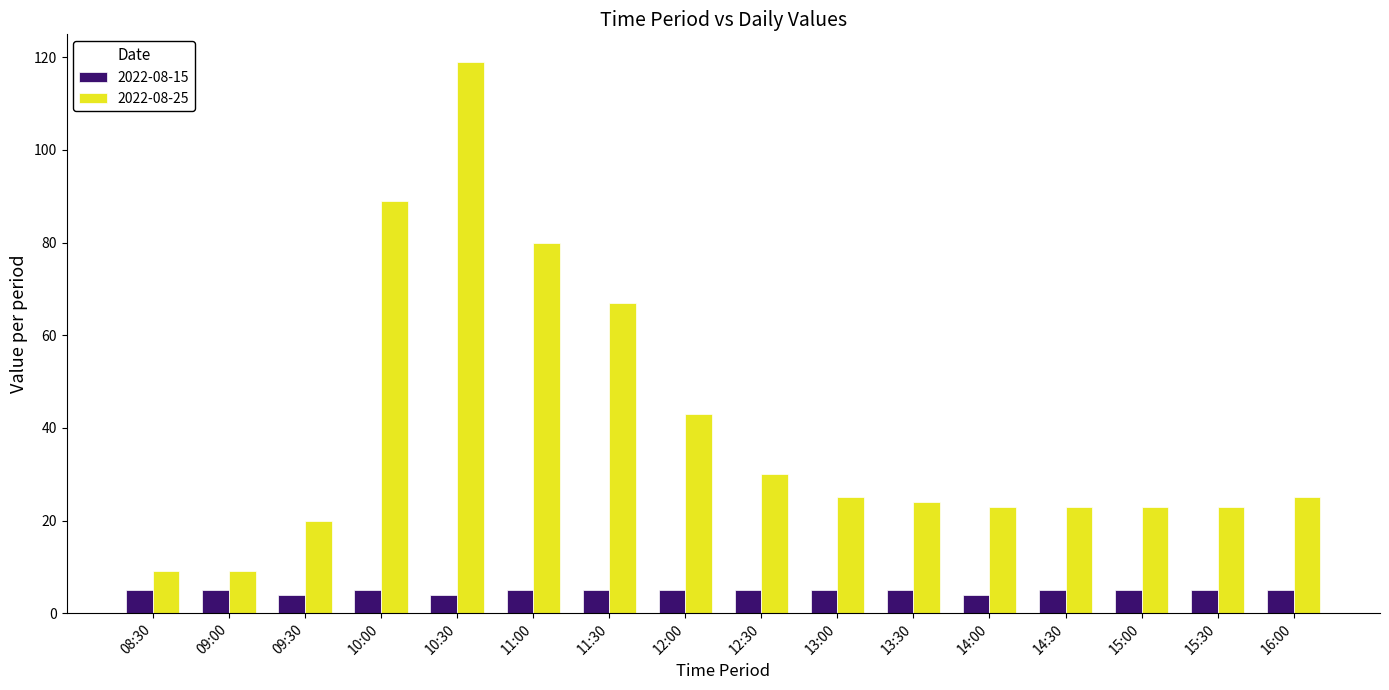

What is the total value across all series at 11:00?

85